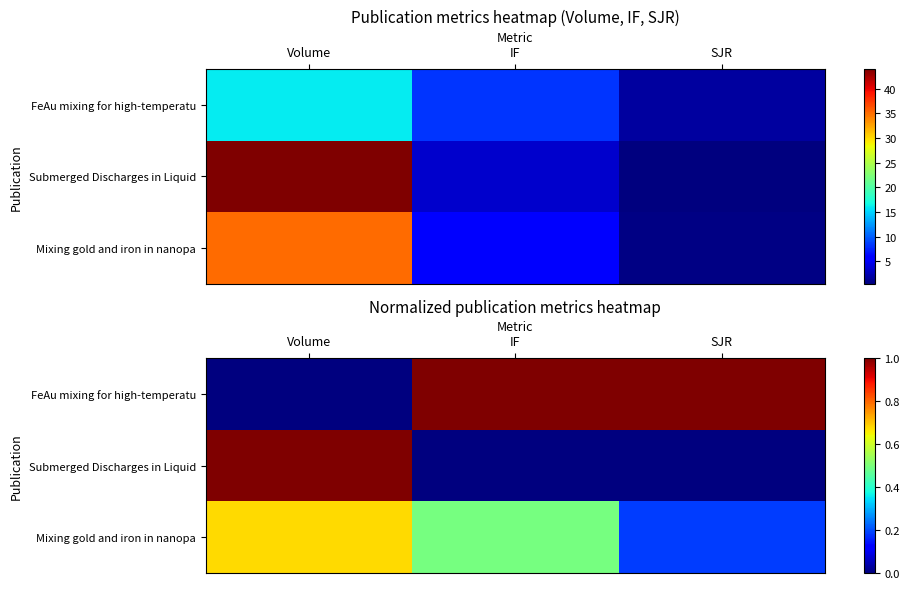

True or false: row_0 has a value of 0.0 at Volume.

True